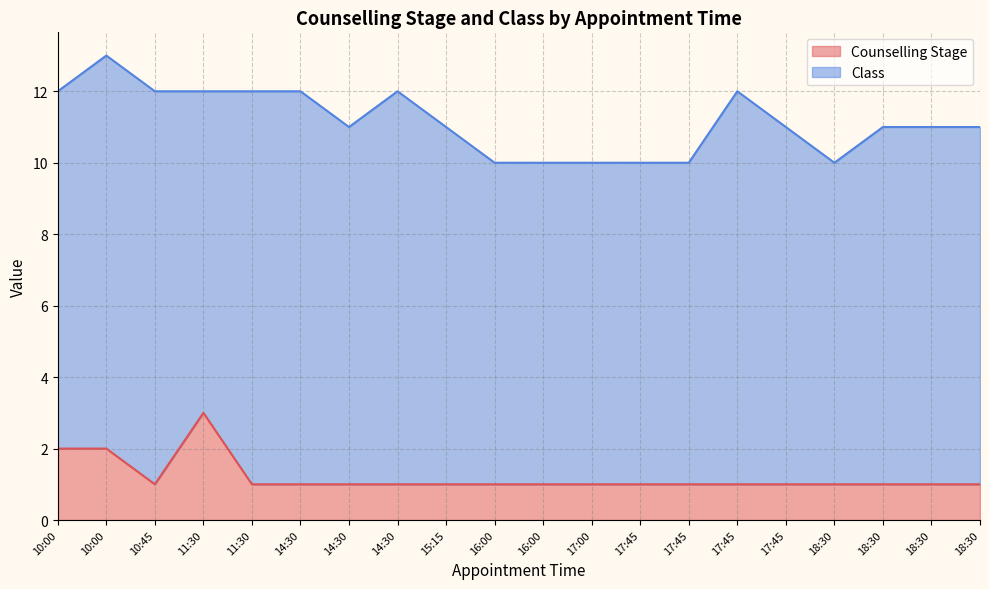

List the labels in order of value, smallest first.

10:45, 11:30, 14:30, 14:30, 14:30, 15:15, 16:00, 16:00, 17:00, 17:45, 17:45, 17:45, 17:45, 18:30, 18:30, 18:30, 18:30, 10:00, 10:00, 11:30